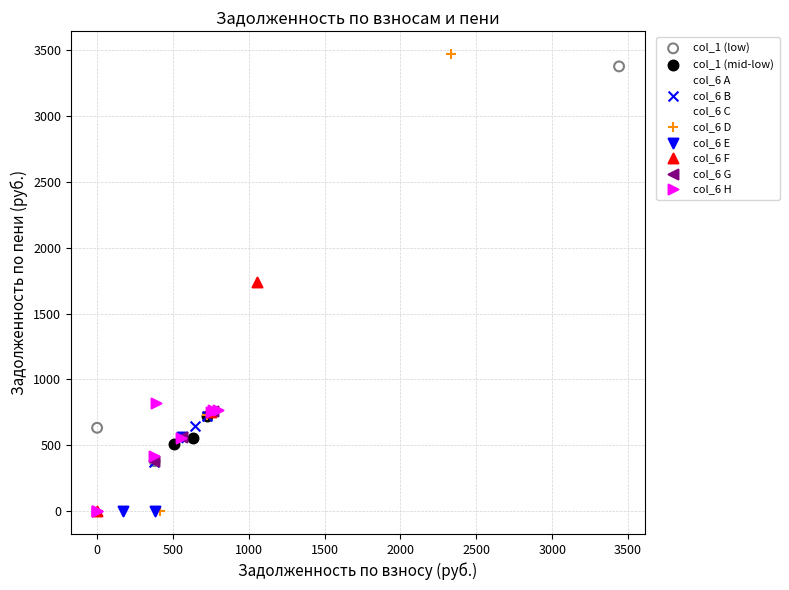

Which series has the widest spread of Y values?

col_6 D